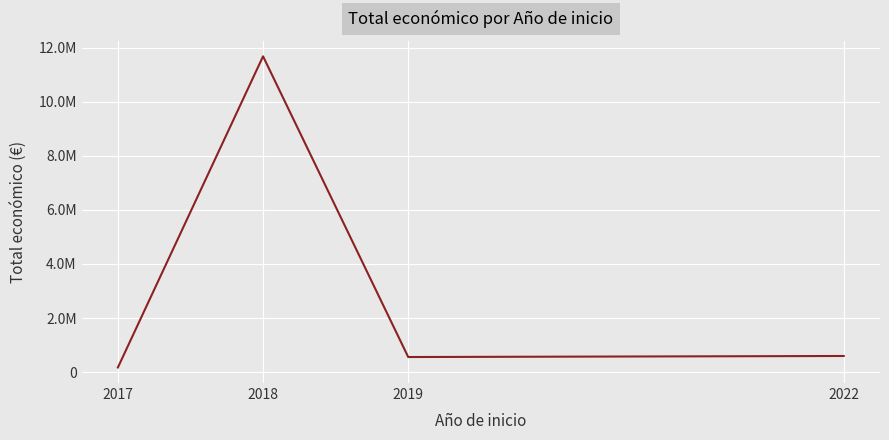

Is this an area chart (filled region under the line)?

No